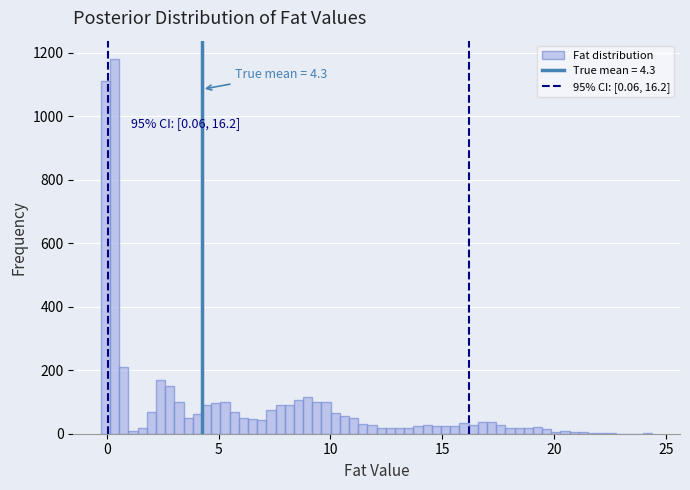

Around what value on the x-axis is the tallest bar? Give the approximate position of its centre, as read against the axis.

0.5